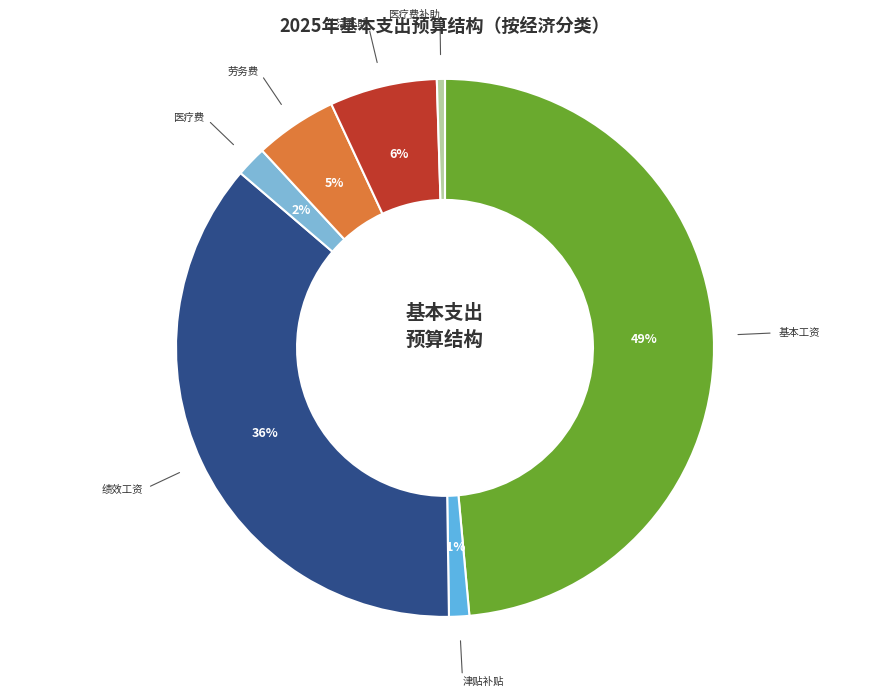

To the nearest percent, what percentage of the pie is 劳务费?

5%